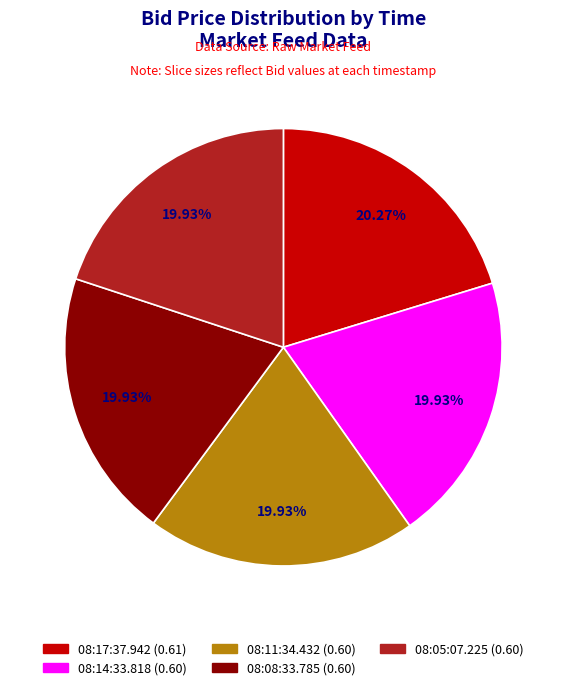

How many segments does this pie chart have?

5